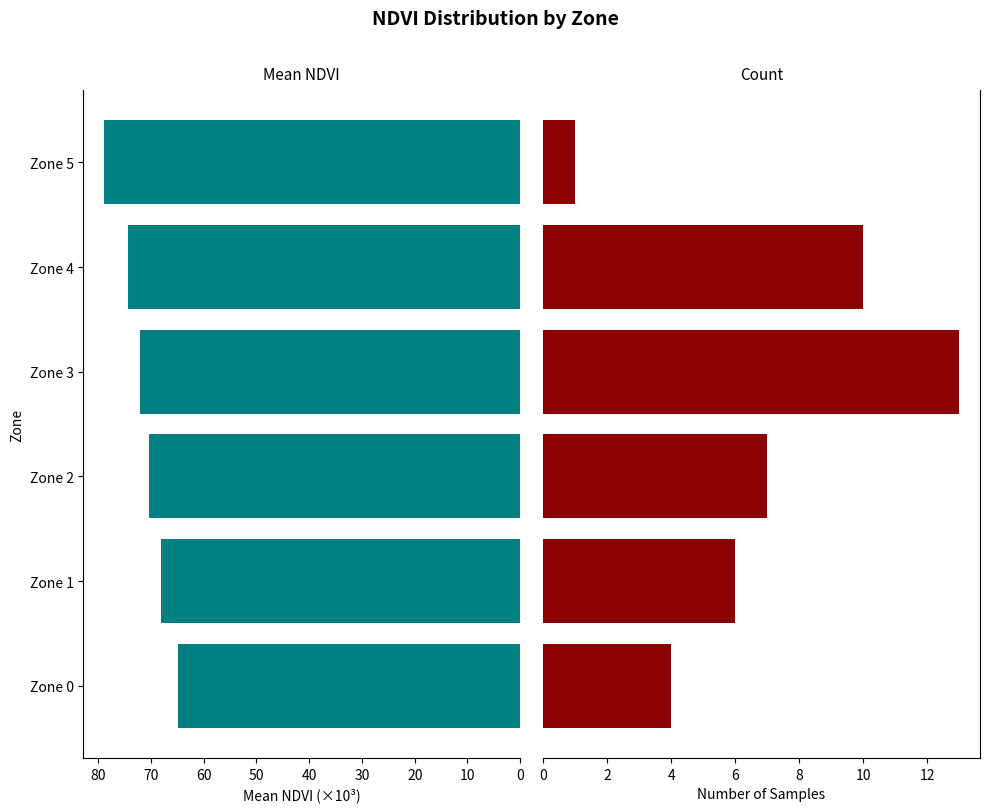

What is the sum of the Mean NDVI (×10³) values at Zone 3 and Zone 5?

150.9